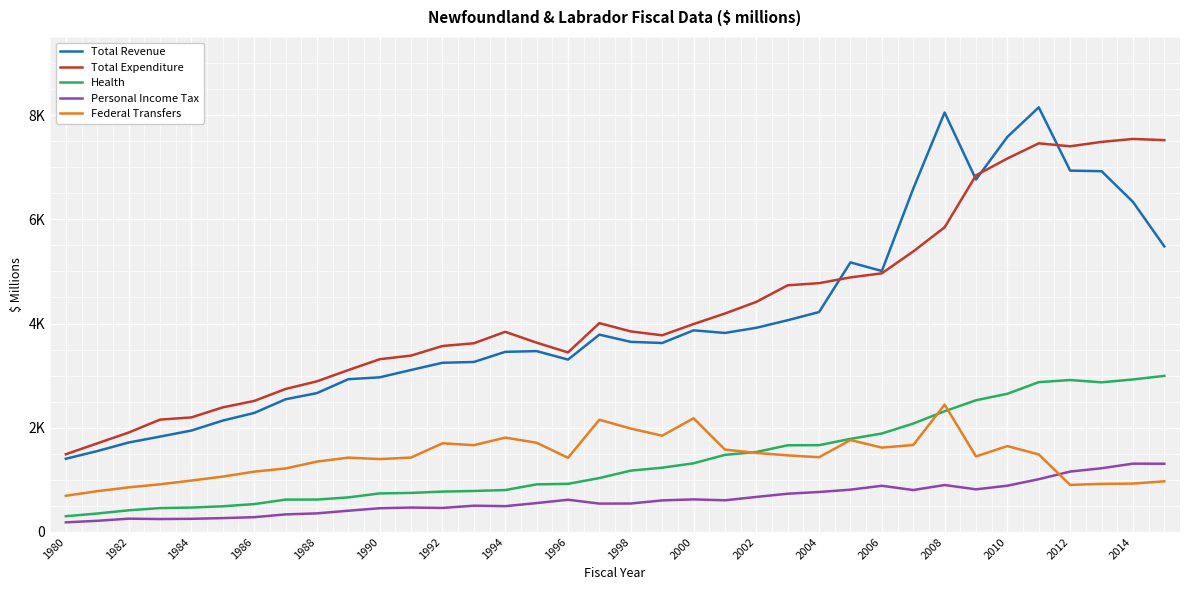

Is this an area chart (filled region under the line)?

No